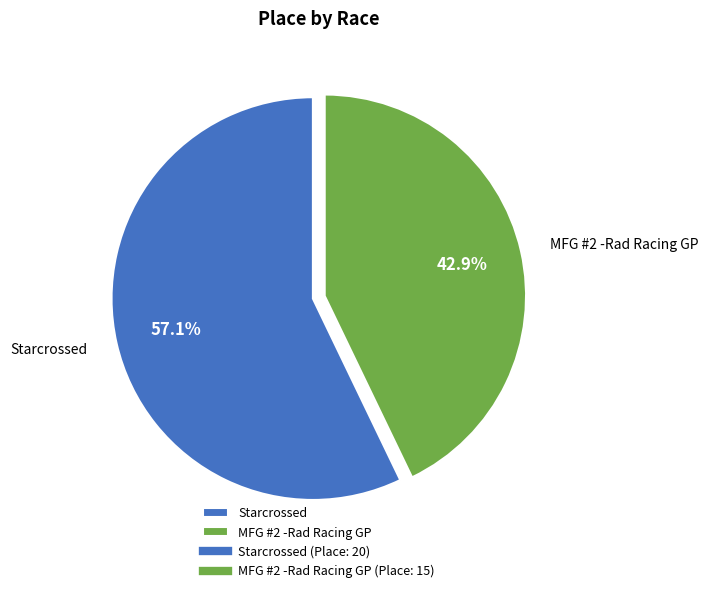

Which category accounts for the majority?

Starcrossed